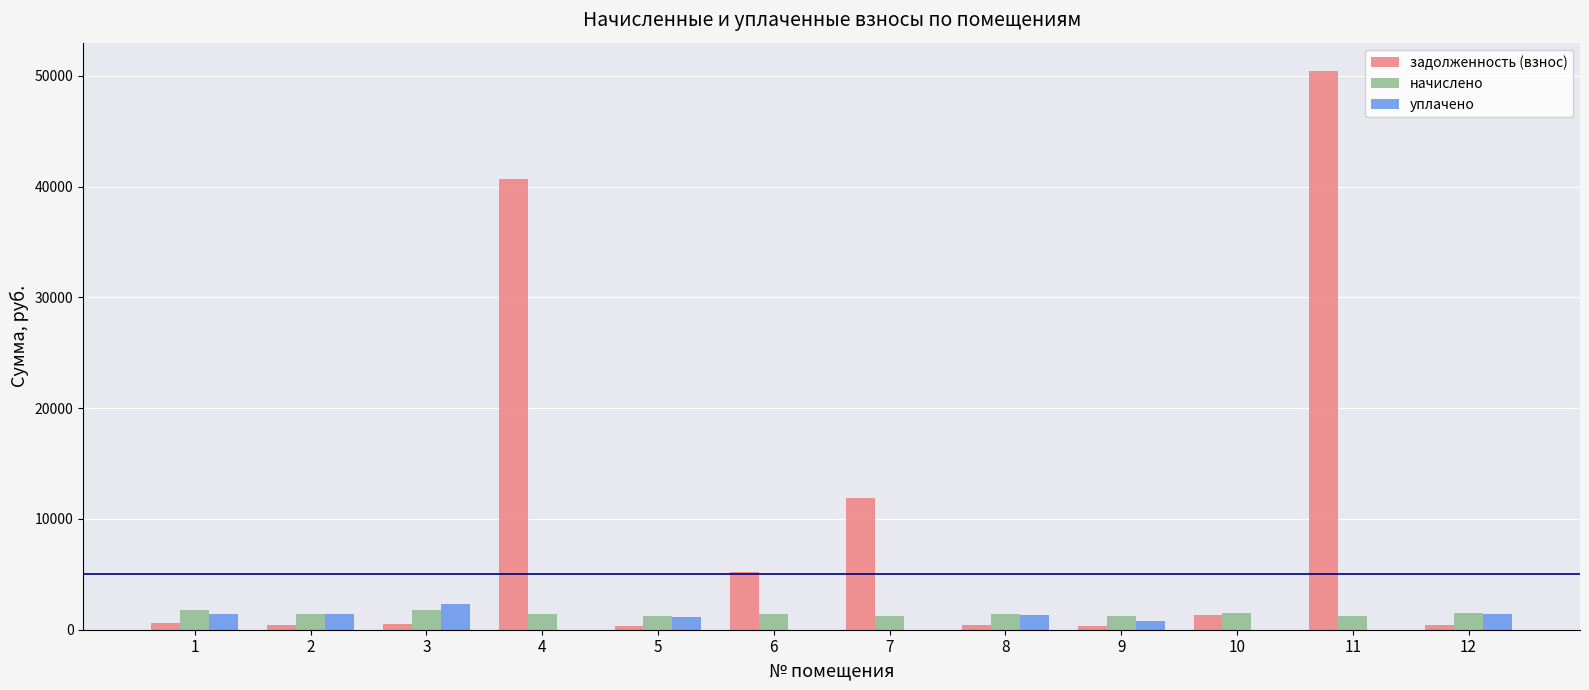

Count the number of data series in this chart.

3